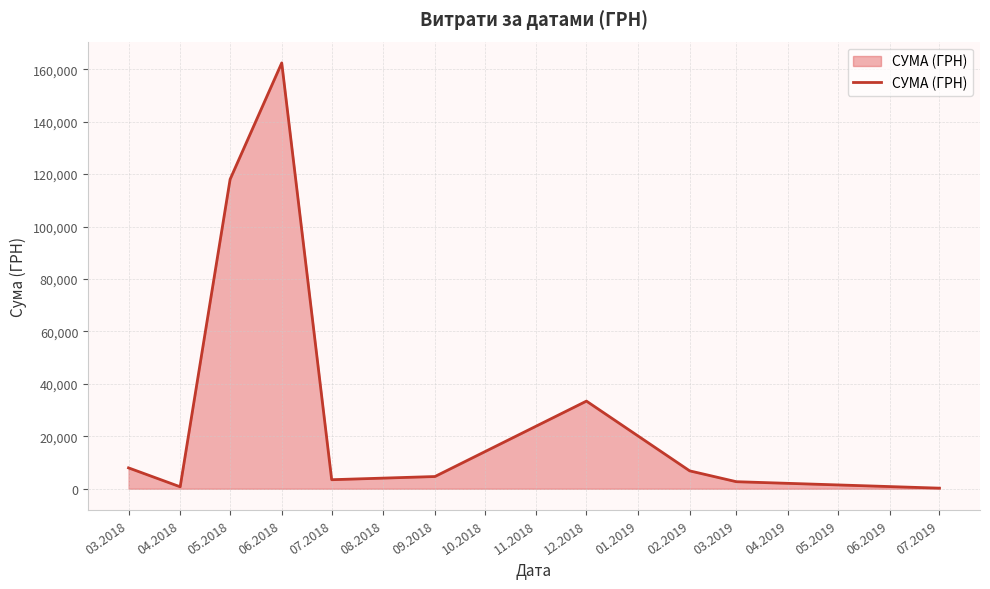

The value at 09.2018 is 4665.0. True or false?

True